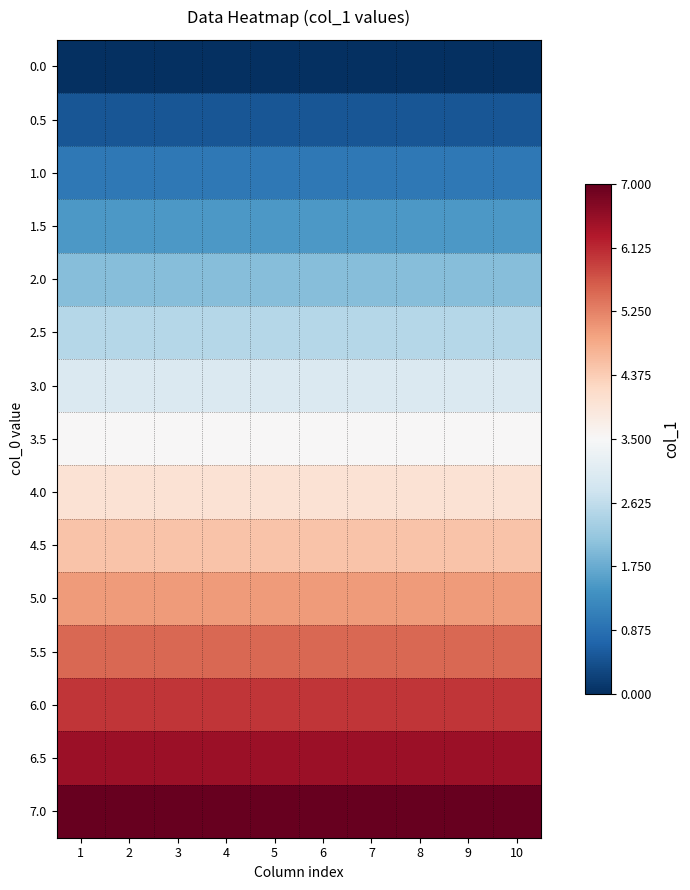

Reading left to right, what are all the values shown in this chart?

0.0: 1=0.0	2=0.0	3=0.0	4=0.0	5=0.0	6=0.0	7=0.0	8=0.0	9=0.0	10=0.0
0.5: 1=0.5	2=0.5	3=0.5	4=0.5	5=0.5	6=0.5	7=0.5	8=0.5	9=0.5	10=0.5
1.0: 1=1.0	2=1.0	3=1.0	4=1.0	5=1.0	6=1.0	7=1.0	8=1.0	9=1.0	10=1.0
1.5: 1=1.5	2=1.5	3=1.5	4=1.5	5=1.5	6=1.5	7=1.5	8=1.5	9=1.5	10=1.5
2.0: 1=2.0	2=2.0	3=2.0	4=2.0	5=2.0	6=2.0	7=2.0	8=2.0	9=2.0	10=2.0
2.5: 1=2.5	2=2.5	3=2.5	4=2.5	5=2.5	6=2.5	7=2.5	8=2.5	9=2.5	10=2.5
3.0: 1=3.0	2=3.0	3=3.0	4=3.0	5=3.0	6=3.0	7=3.0	8=3.0	9=3.0	10=3.0
3.5: 1=3.5	2=3.5	3=3.5	4=3.5	5=3.5	6=3.5	7=3.5	8=3.5	9=3.5	10=3.5
4.0: 1=4.0	2=4.0	3=4.0	4=4.0	5=4.0	6=4.0	7=4.0	8=4.0	9=4.0	10=4.0
4.5: 1=4.5	2=4.5	3=4.5	4=4.5	5=4.5	6=4.5	7=4.5	8=4.5	9=4.5	10=4.5
5.0: 1=5.0	2=5.0	3=5.0	4=5.0	5=5.0	6=5.0	7=5.0	8=5.0	9=5.0	10=5.0
5.5: 1=5.5	2=5.5	3=5.5	4=5.5	5=5.5	6=5.5	7=5.5	8=5.5	9=5.5	10=5.5
6.0: 1=6.0	2=6.0	3=6.0	4=6.0	5=6.0	6=6.0	7=6.0	8=6.0	9=6.0	10=6.0
6.5: 1=6.5	2=6.5	3=6.5	4=6.5	5=6.5	6=6.5	7=6.5	8=6.5	9=6.5	10=6.5
7.0: 1=7.0	2=7.0	3=7.0	4=7.0	5=7.0	6=7.0	7=7.0	8=7.0	9=7.0	10=7.0